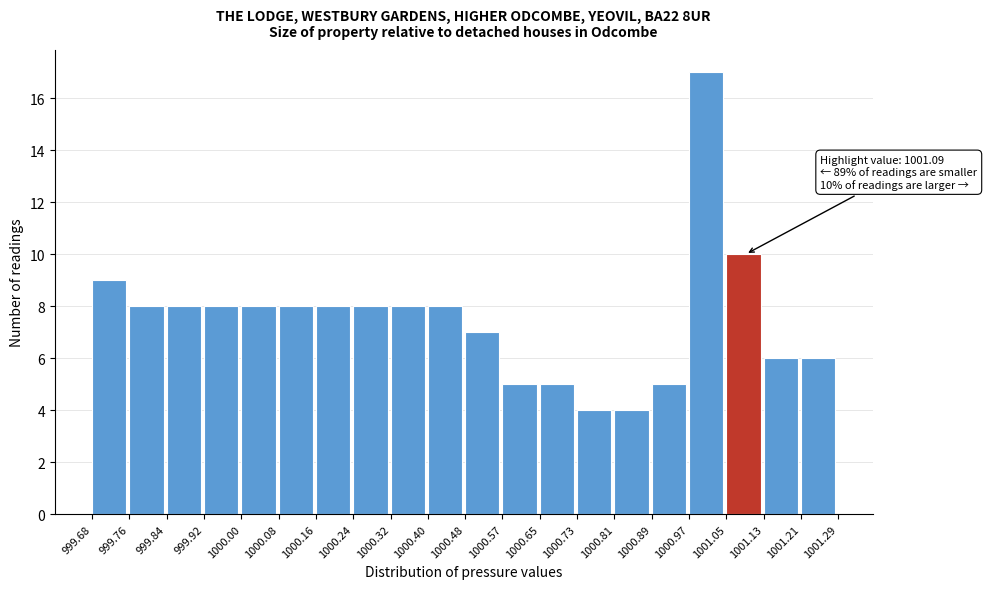

Which range on the x-axis has the tallest bar?

1000.97 to 1001.05